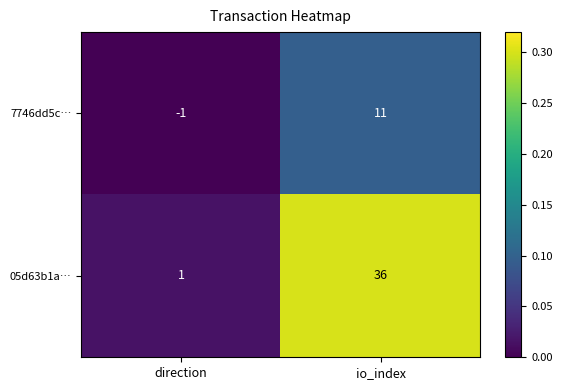

What is the difference between the maximum and minimum values in the 7746dd5c… series?

12